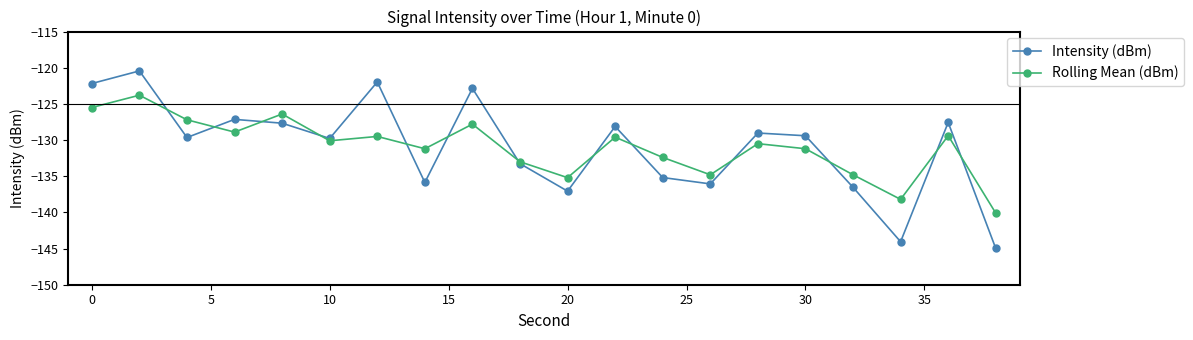

What is the value of the Rolling Mean (dBm) point at the 5th from the left?

-126.4